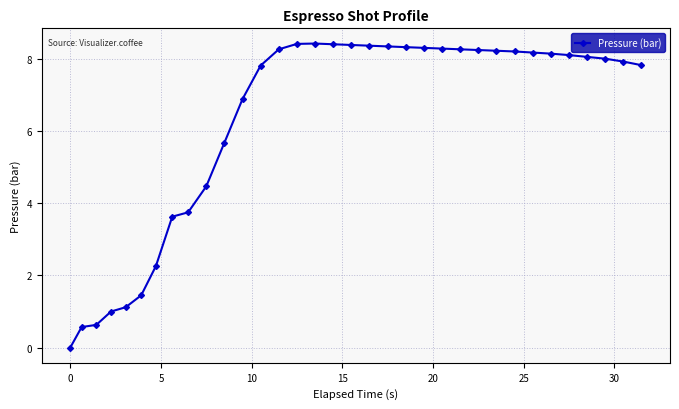

What is the difference between the second highest and minimum values?

8.4